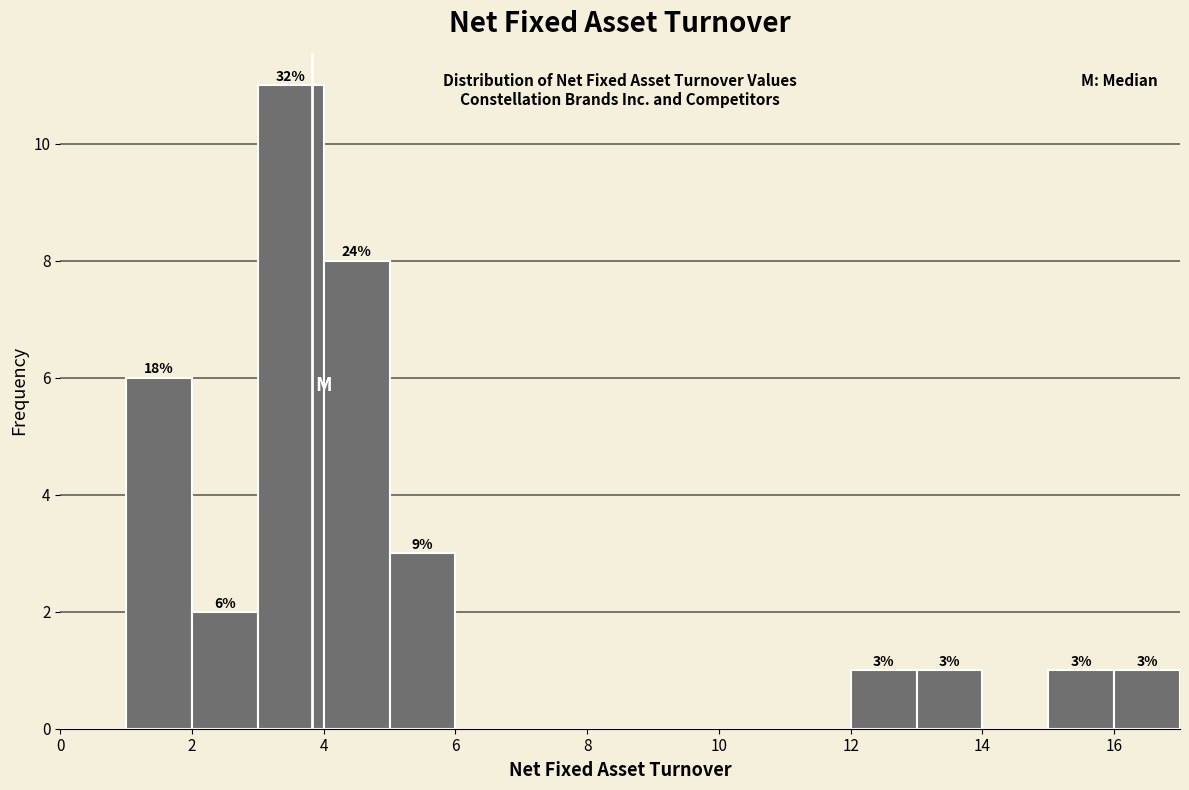

Which range on the x-axis has the tallest bar?

3 to 4